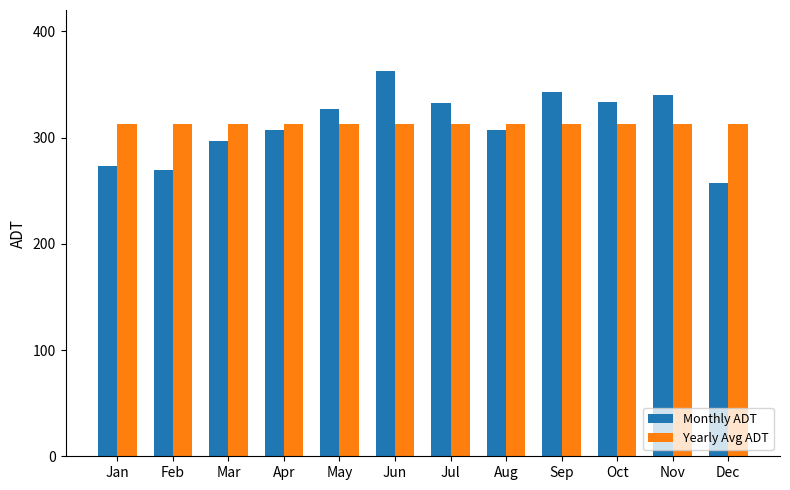

True or false: Monthly ADT has a value of 272.8 at Jan.

True